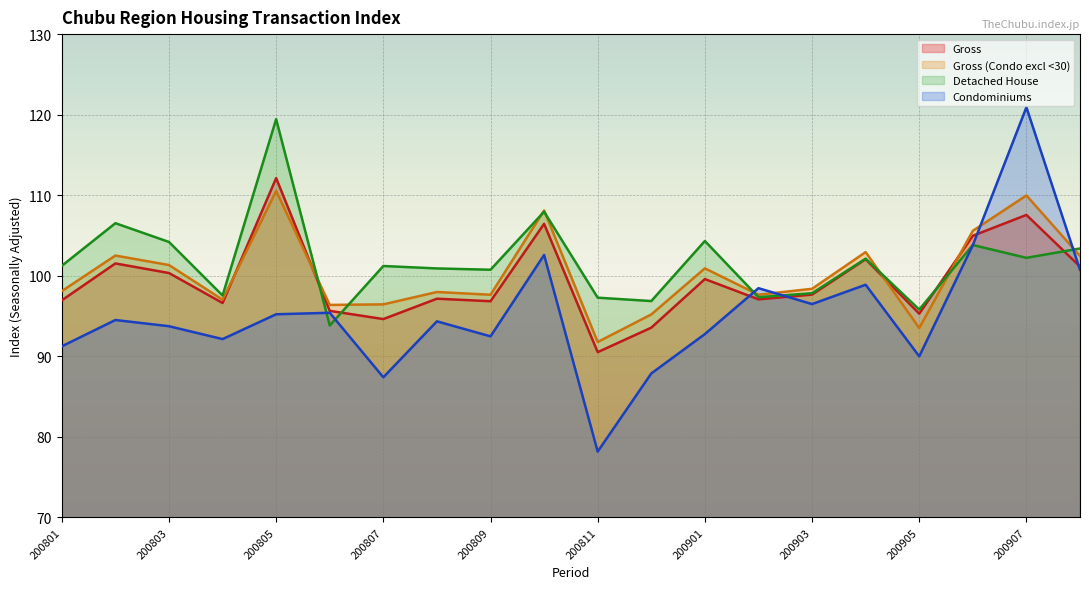

What is the sum of all Condominiums values?

1907.2